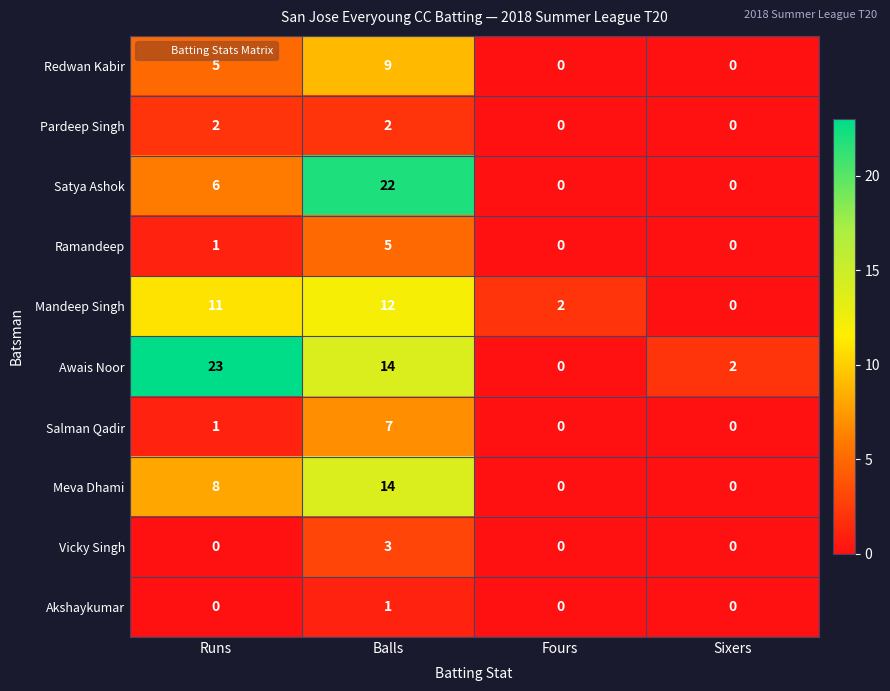

Which category has the highest value across all series?

Runs